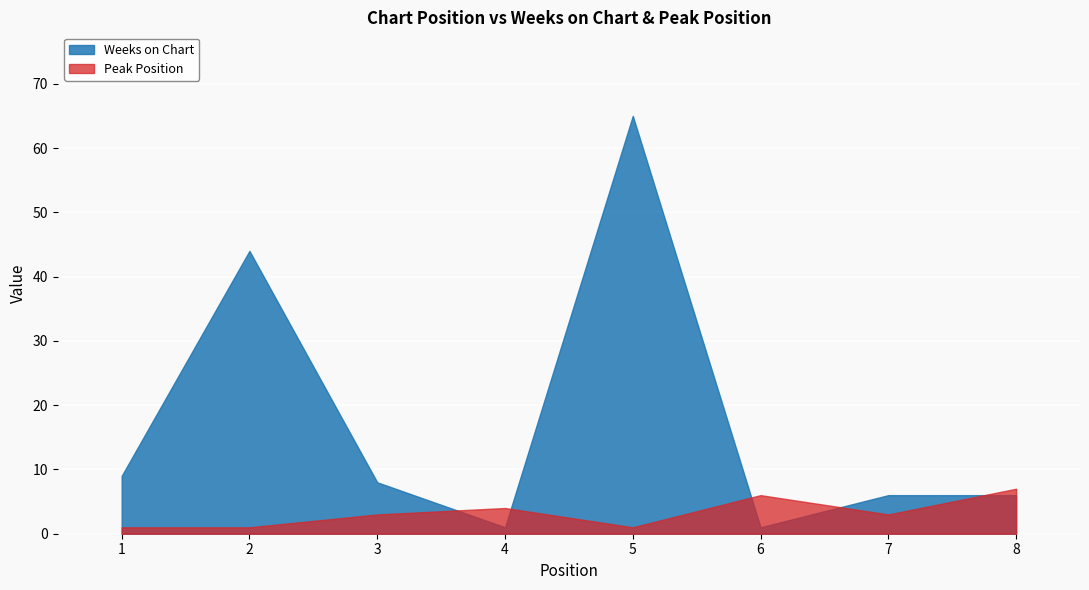

Which series has the widest spread of values?

Weeks on Chart